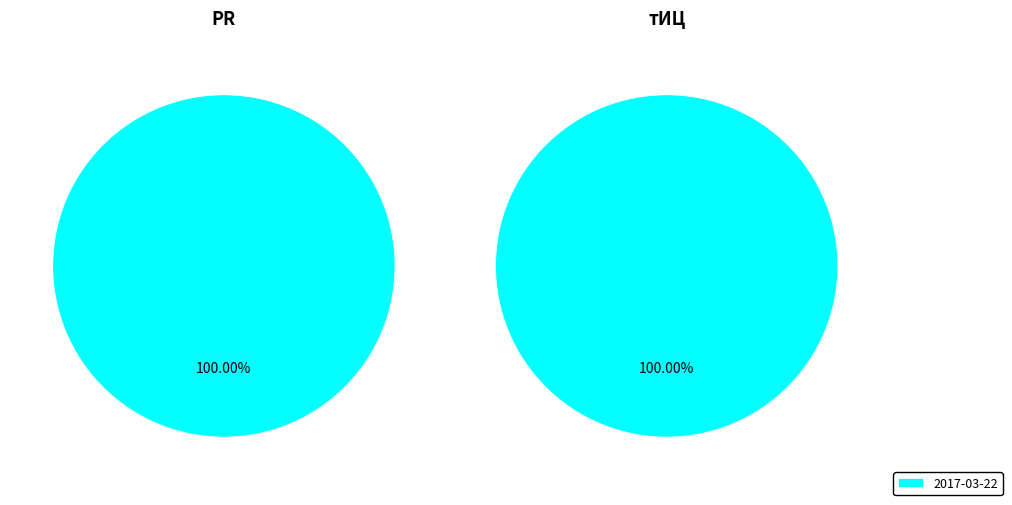

How many segments does this pie chart have?

2